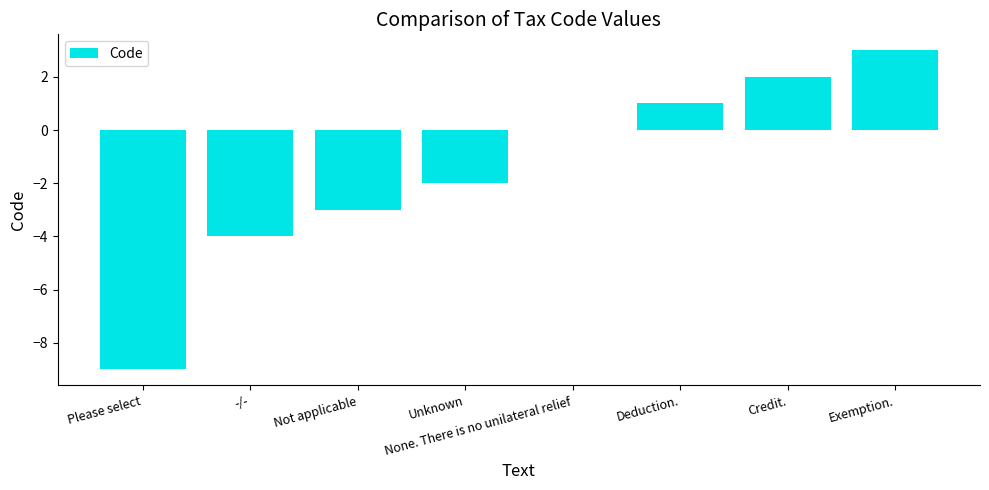

Read the value at Exemption., to the nearest 5.

5